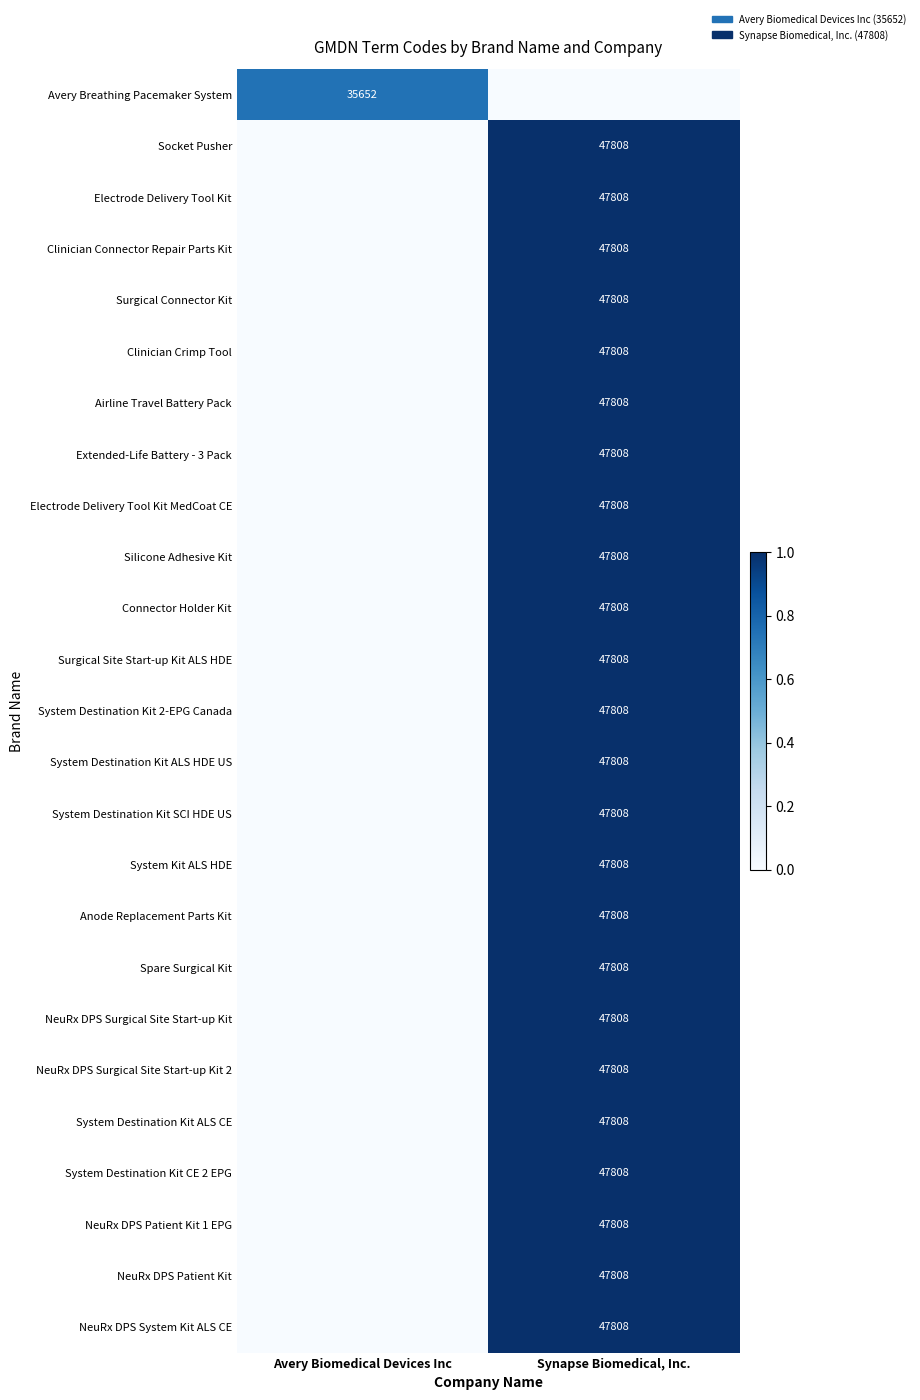

What is the difference between the highest and lowest values at Synapse Biomedical, Inc.?

1.0